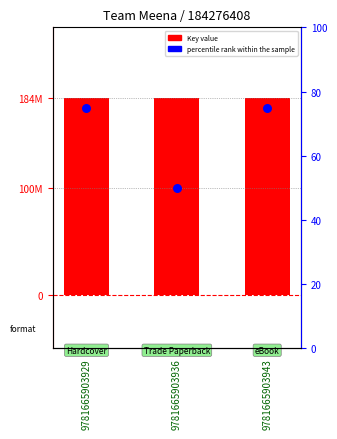

Which series reaches the minimum Y coordinate?

percentile rank within the sample